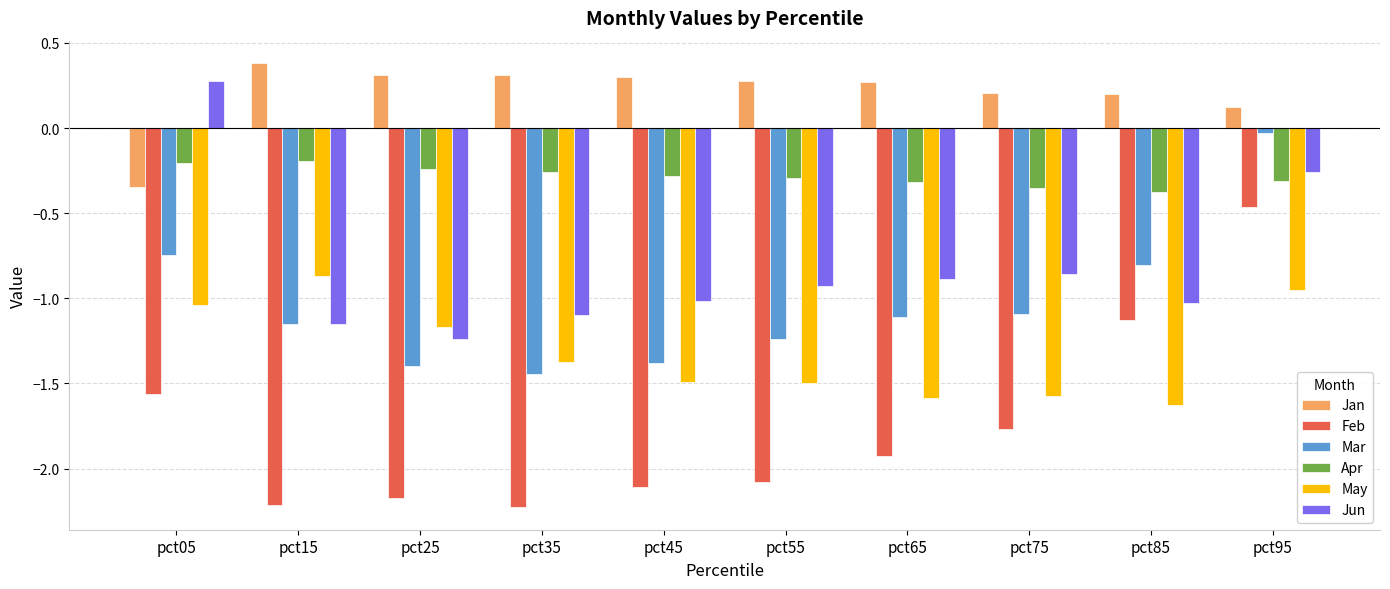

The May series shows -1.4 at pct35. True or false?

True